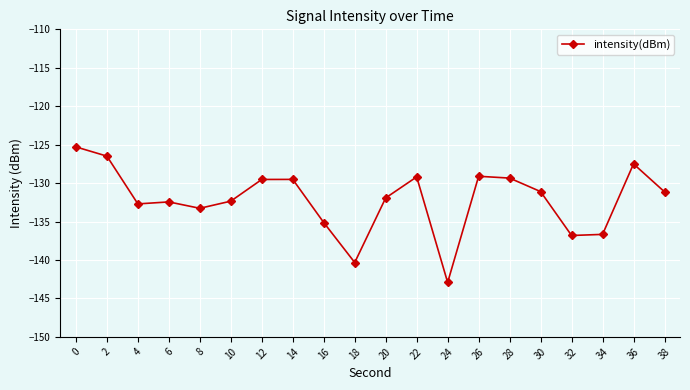

How many lines are shown in the chart?

1